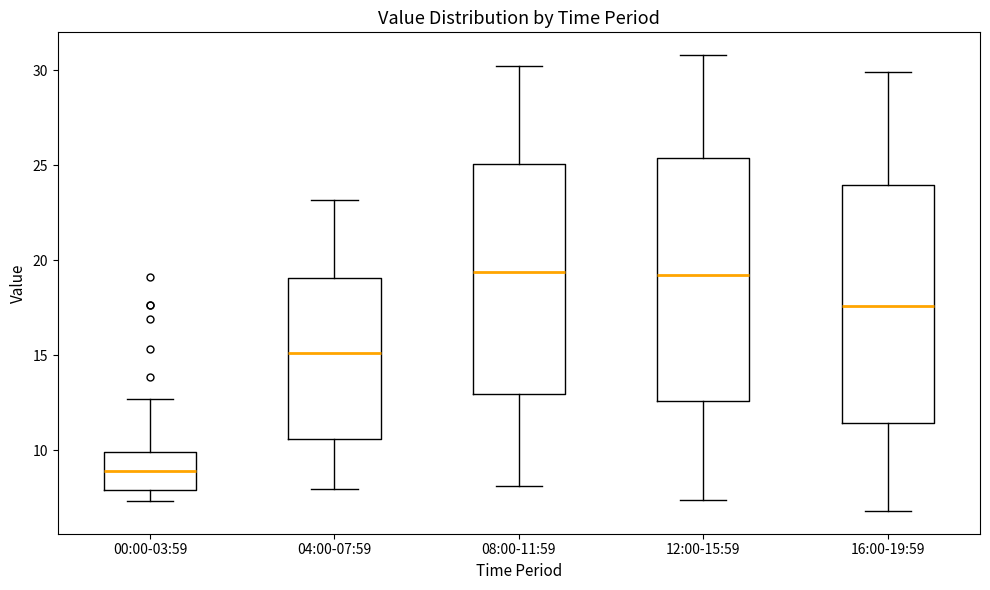

Where does the lower whisker of the box for 12:00-15:59 end on the y-axis? The values are not printed on the chart, so give them approximately, as read against the axis.

7.5